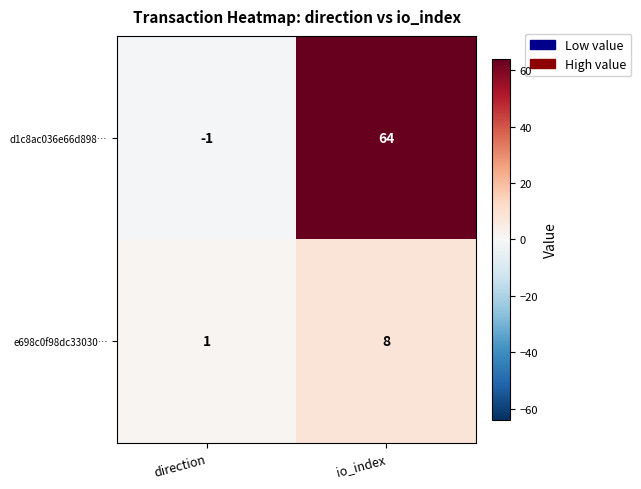

How many positive values does the d1c8ac036e66d898… series have?

1